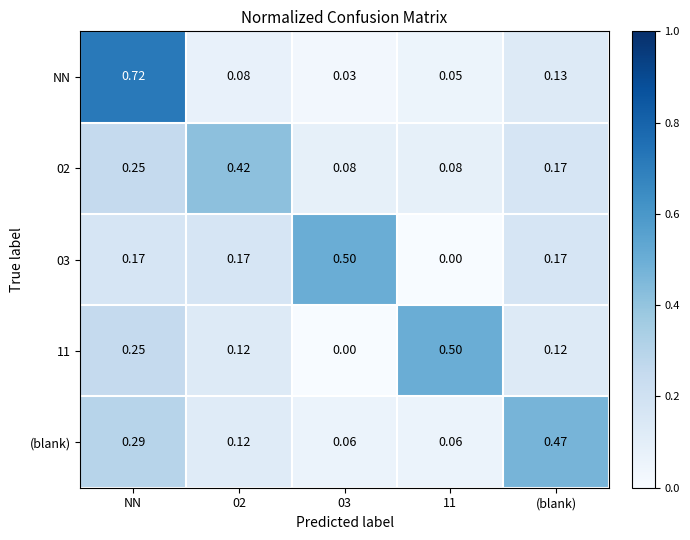

Between 03 and (blank), which series saw the biggest shift?

(blank)